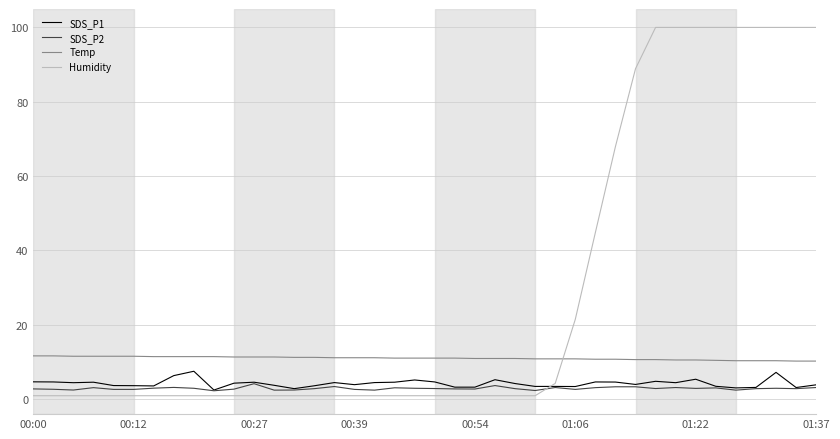

Which series has the widest spread of values?

Humidity